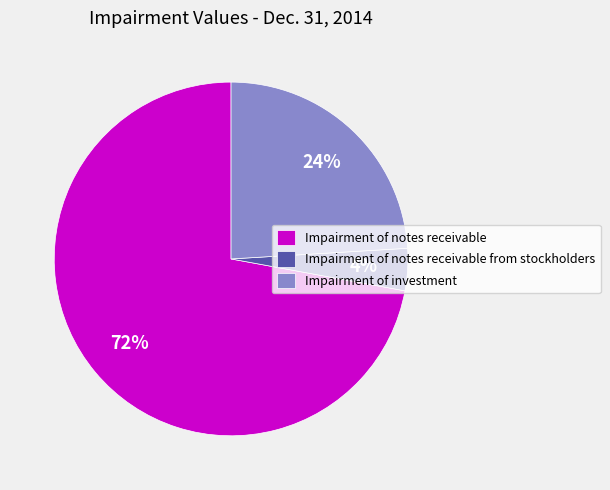

Which category accounts for the majority?

Impairment of notes receivable